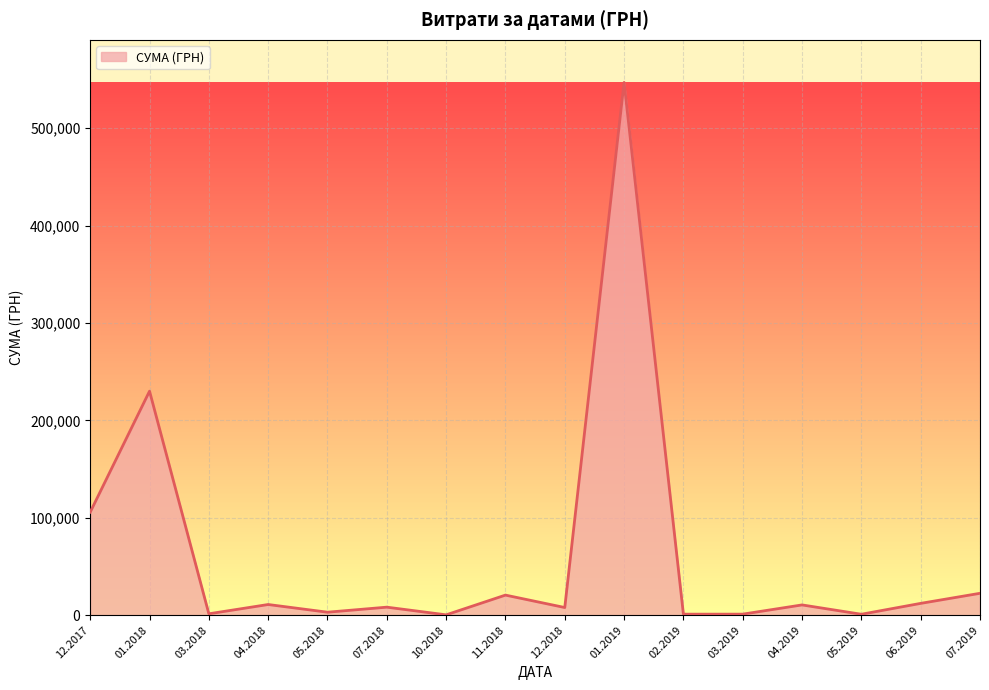

The value at 01.2019 is 546929.7. True or false?

True